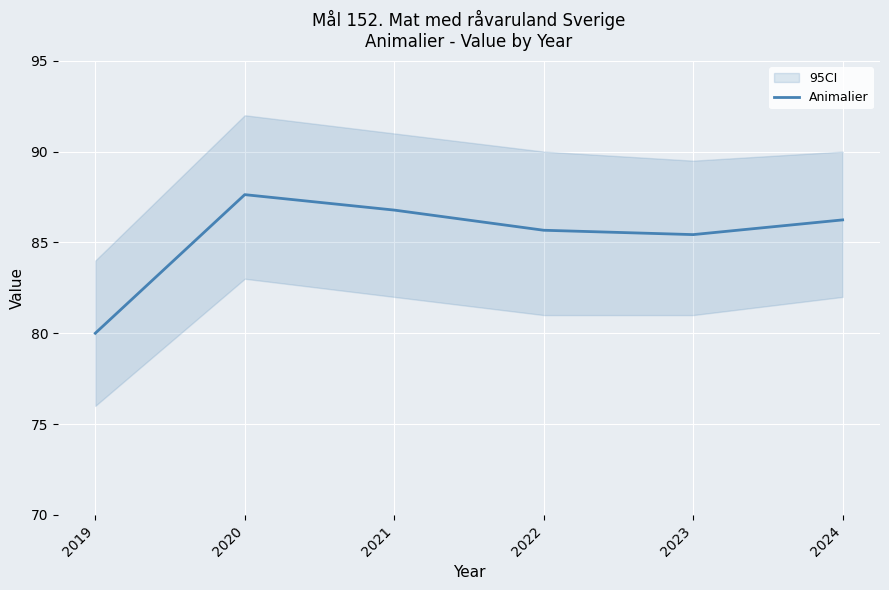

What is the maximum value shown in the chart?

87.6